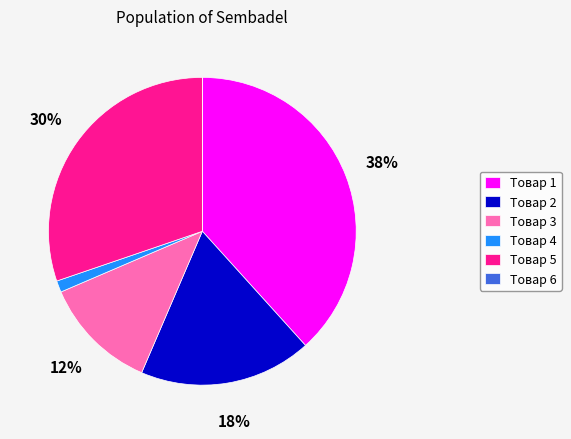

To the nearest percent, what is the average slice percentage?

17%